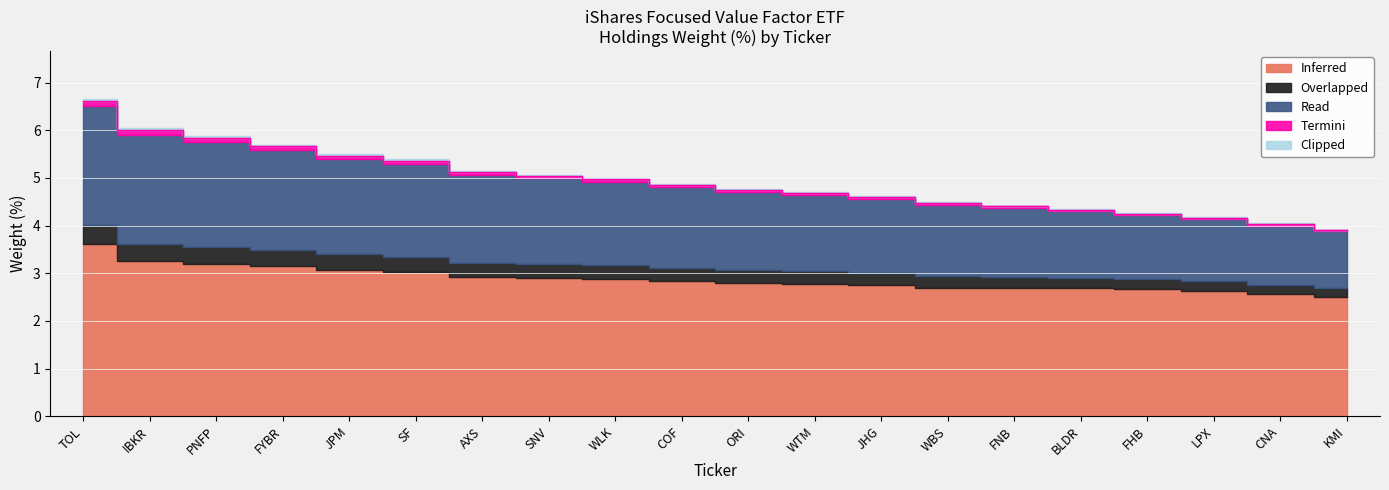

Which has a higher value, FHB or WBS?

WBS